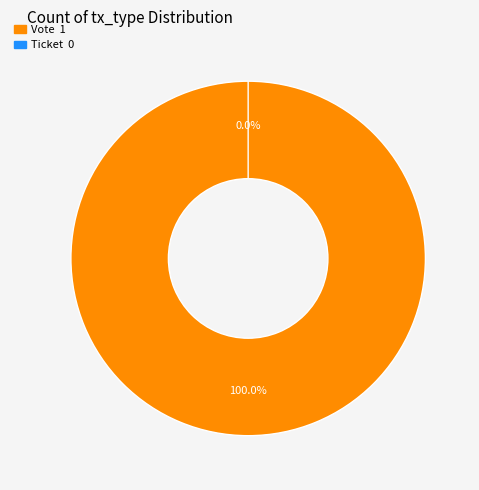

Count the number of slices in the pie.

2